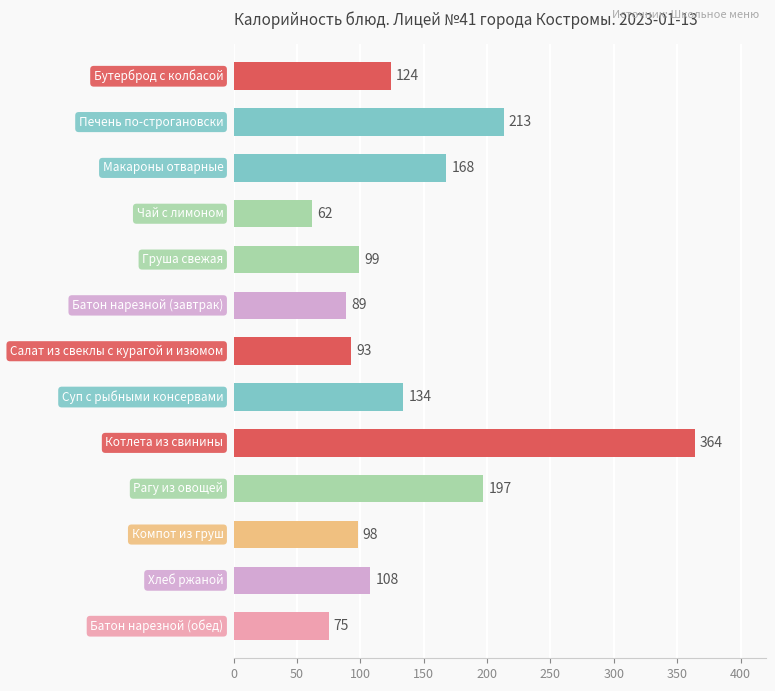

What is the maximum value shown in the chart?

364